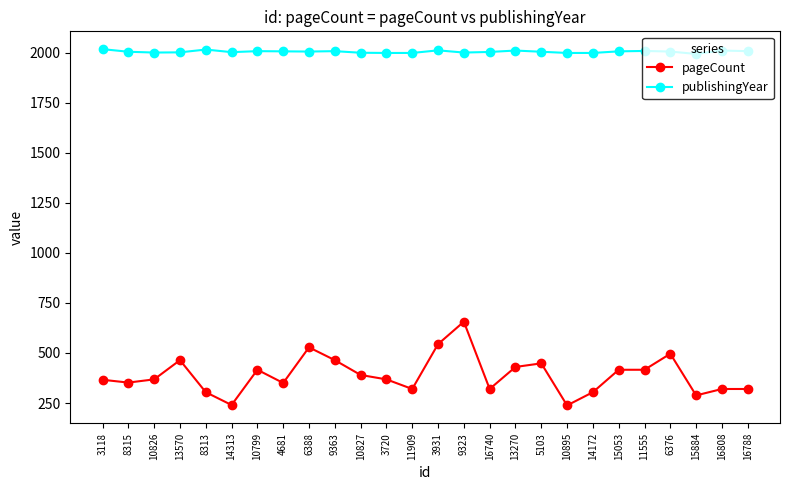

What is the value of the publishingYear point at the 2nd from the left?

2004